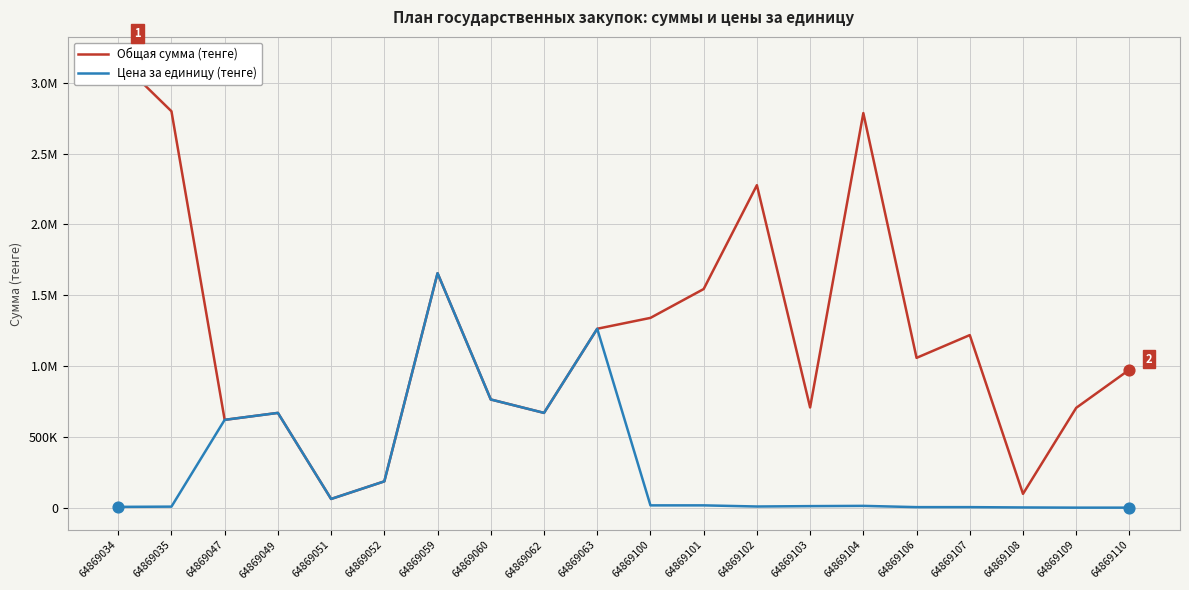

What are all the series names shown in the legend?

Общая сумма (тенге), Цена за единицу (тенге)